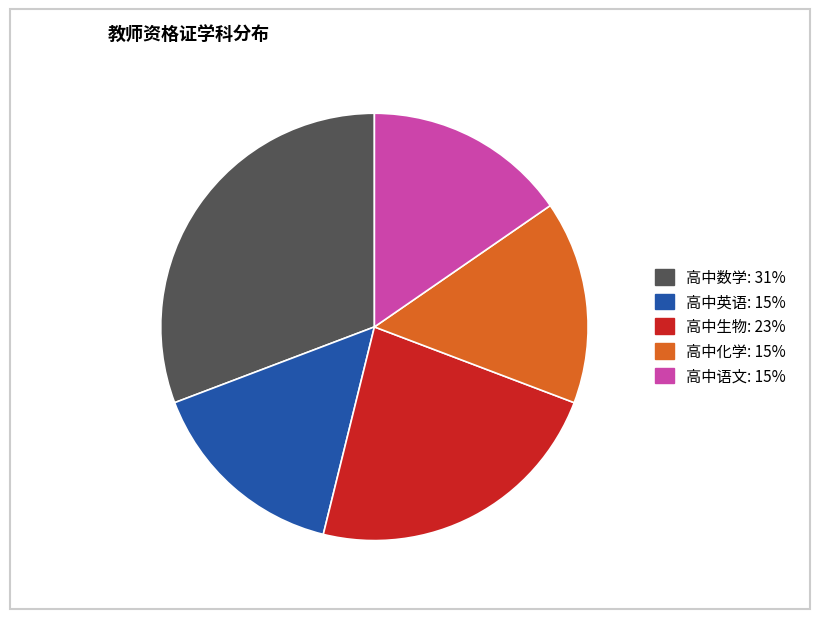

True or false: 高中生物 accounts for 23% of the total.

True